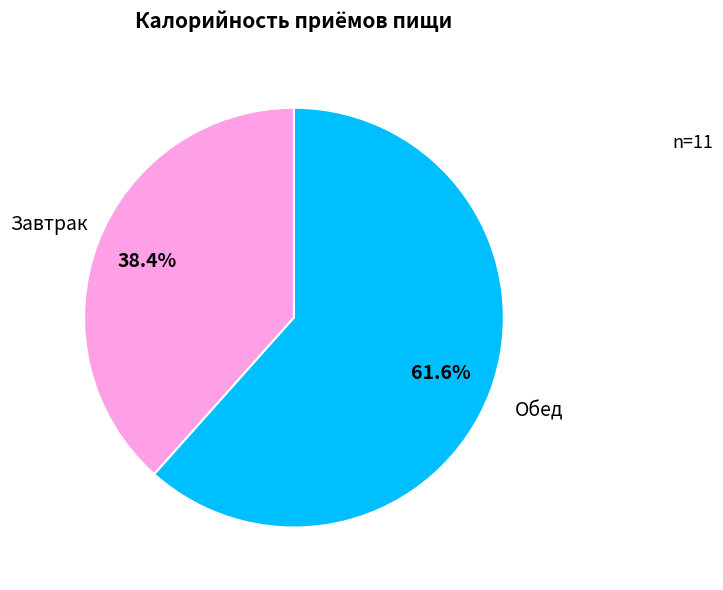

Which slice is the smallest?

Завтрак